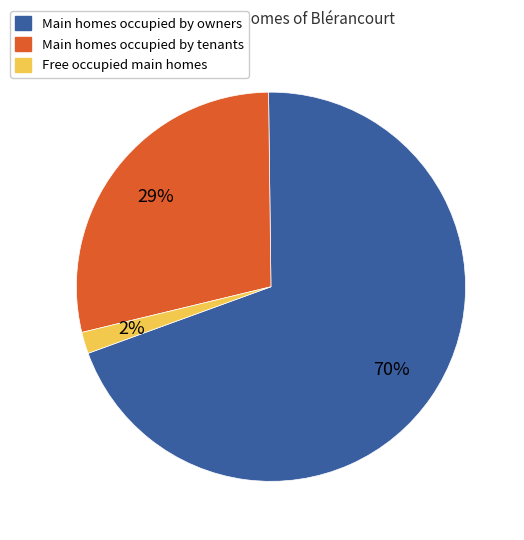

Count the number of slices in the pie.

3